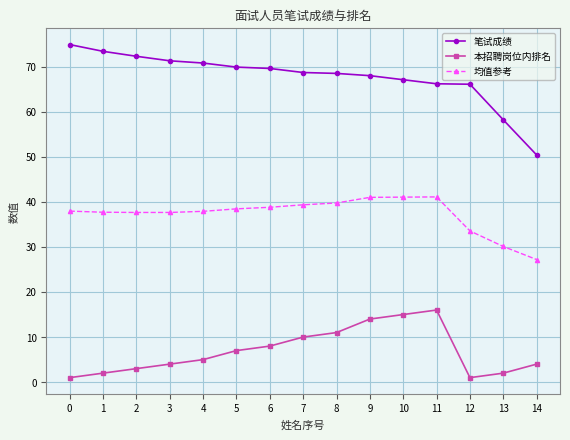

What is the highest value of the 本招聘岗位内排名 series?

16.0